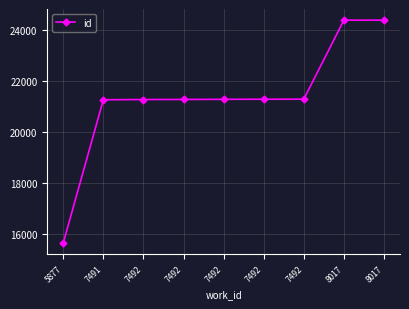

Between 8017 and 5877, which is larger?

8017